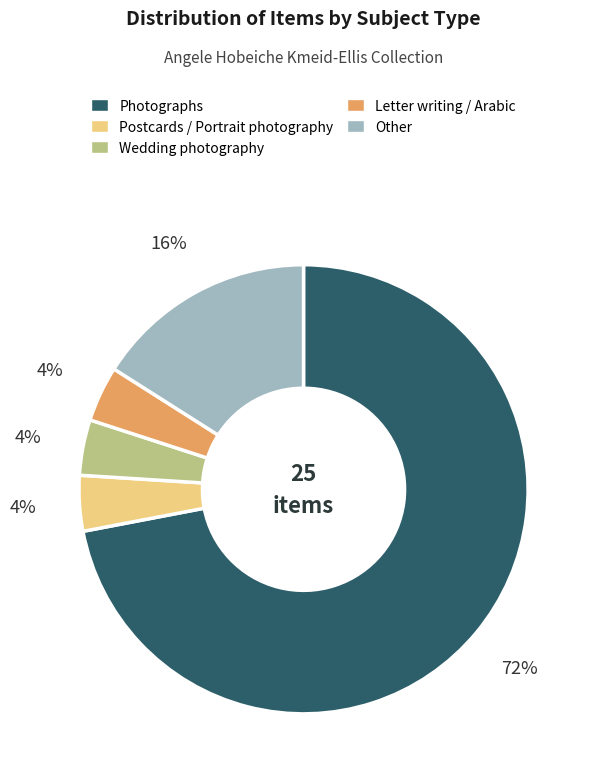

To the nearest percent, what portion does Other represent?

16%